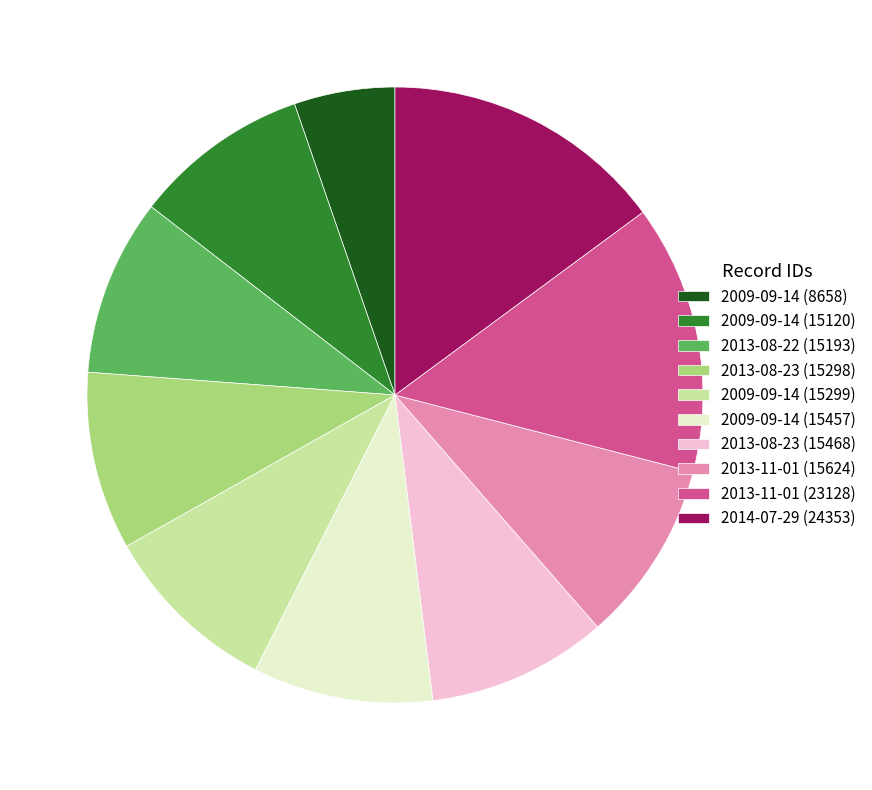

Approximately how many times larger is the value at 2013-11-01 (23128) compared to 2009-09-14 (15120)?

1.5